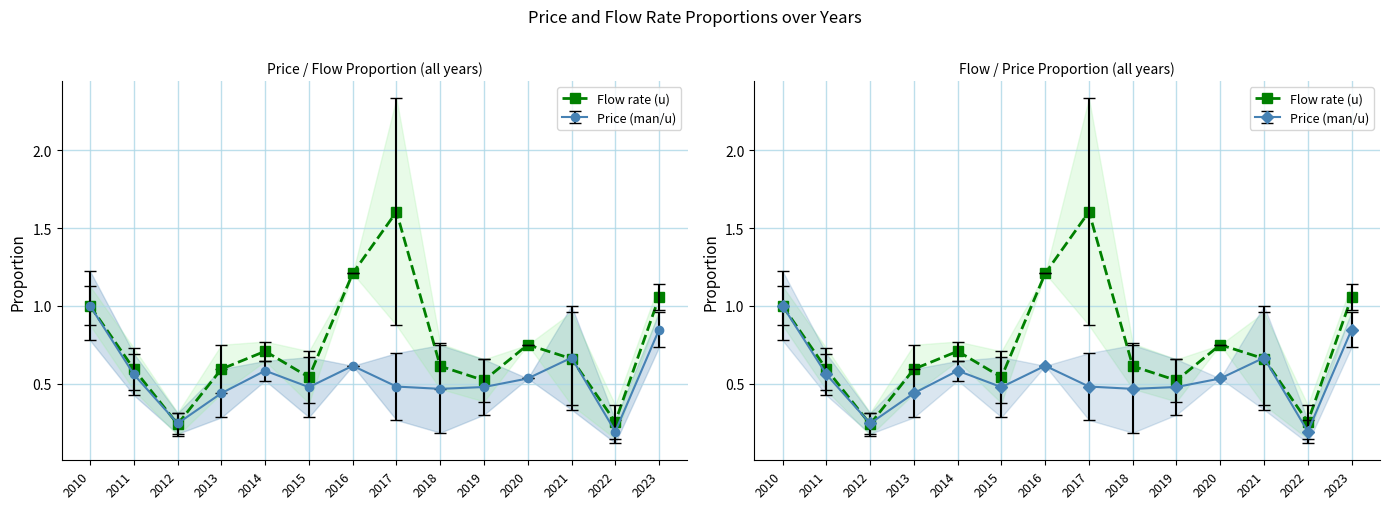

What is the value of the 2nd point from the left?

0.6